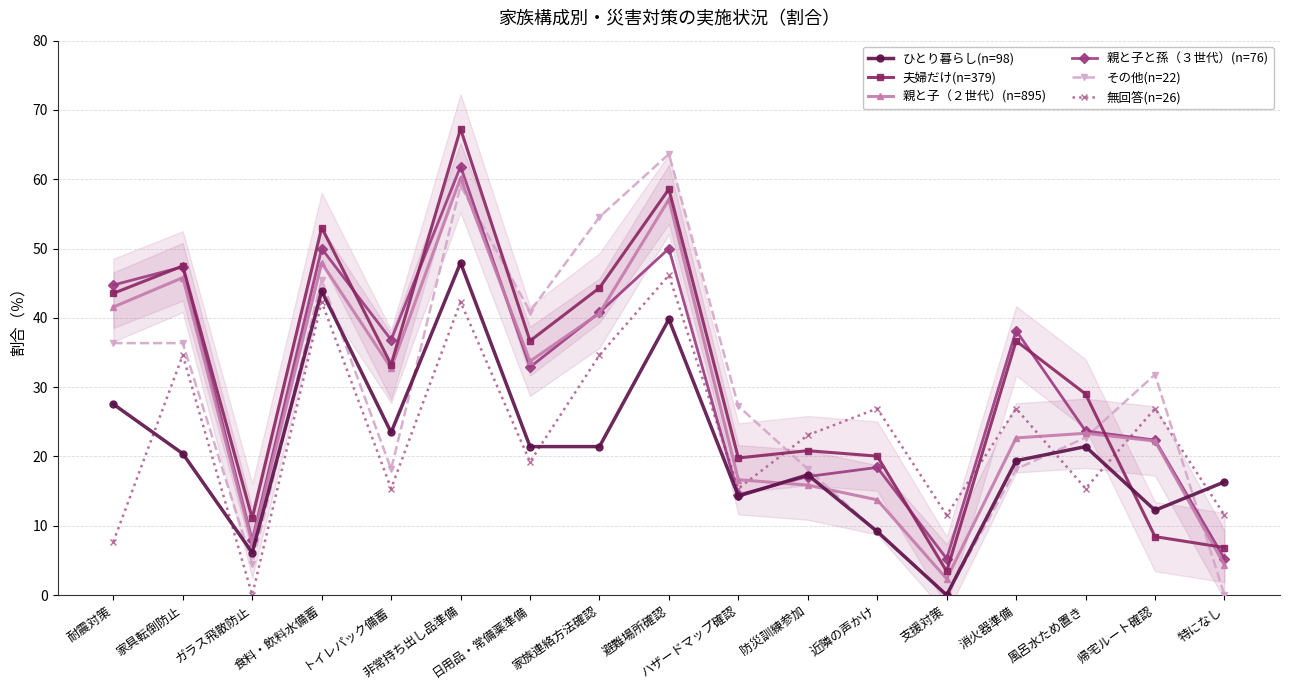

Which series has the widest spread of values?

夫婦だけ(n=379)